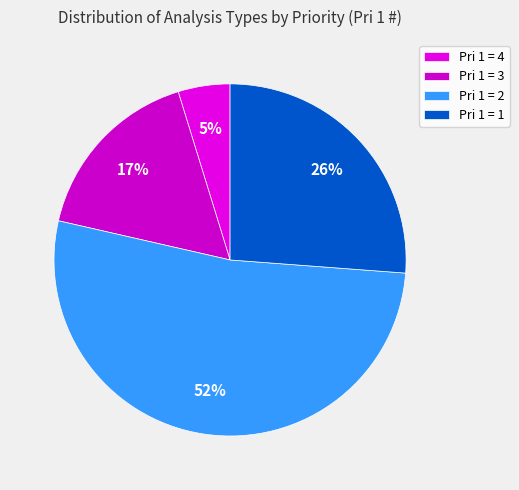

To the nearest percent, what is the average slice percentage?

25%